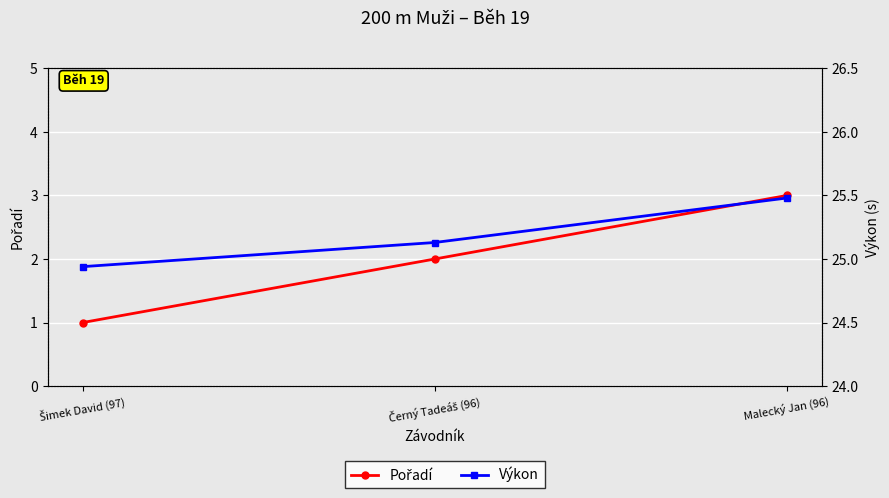

Reading right to left, extract all data points from this chart.

Pořadí: 3.0	2.0	1.0
Výkon: 25.5	25.1	24.9